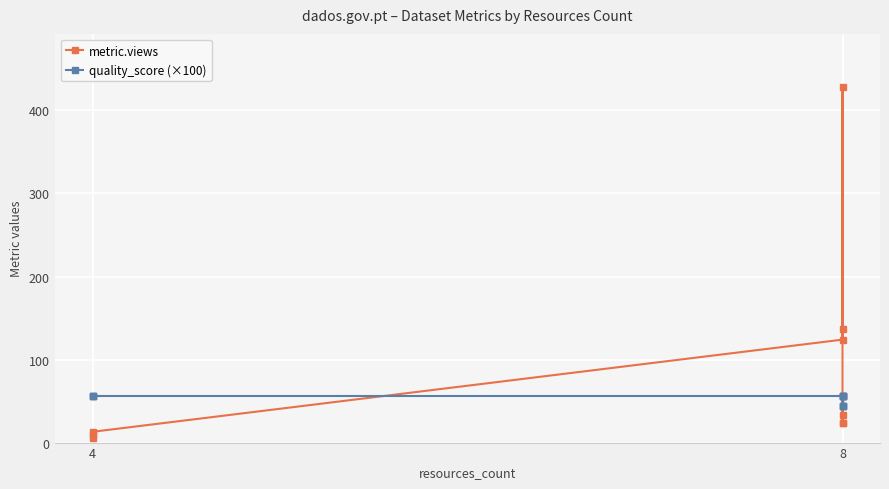

List the series in order of their overall mean, highest first.

metric.views, quality_score (×100)